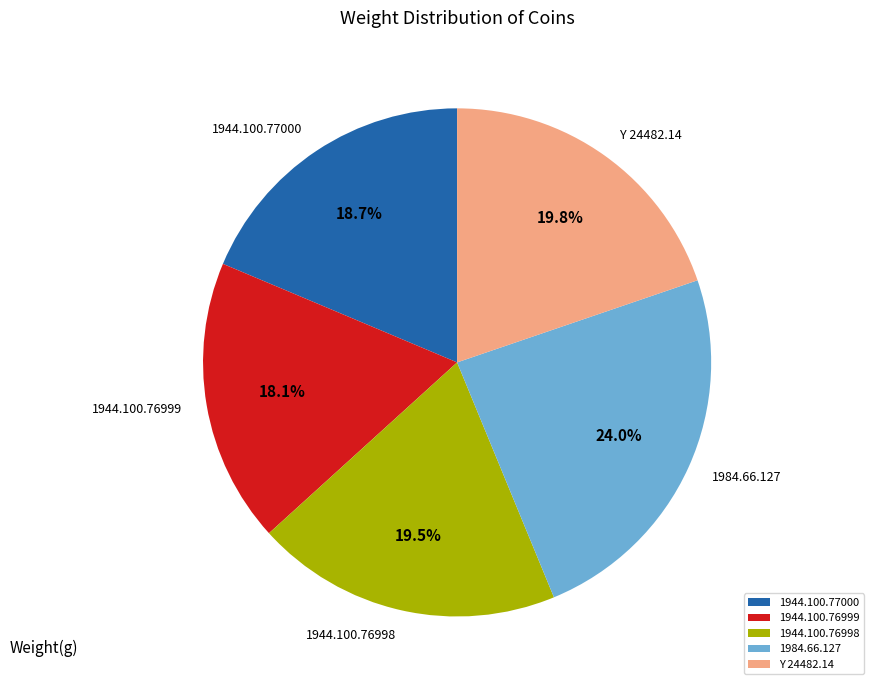

How many slices are in this pie chart?

5